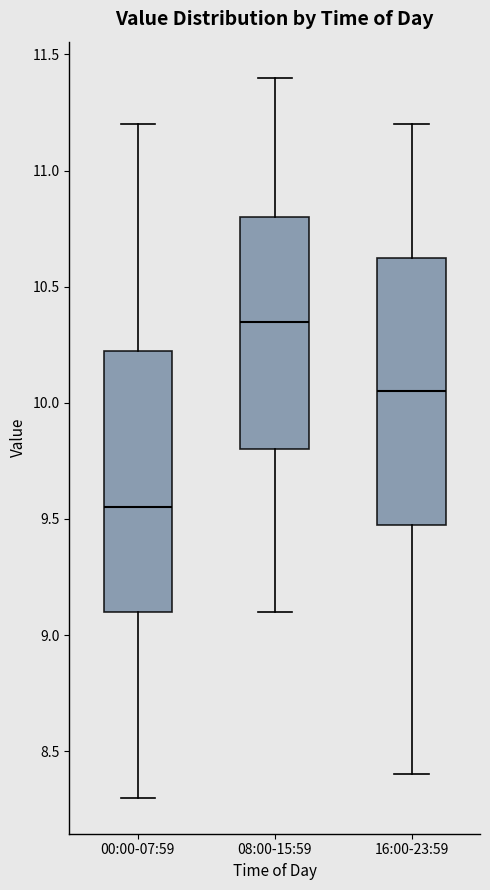

Reading left to right, read every box against the y-axis: the position of its median line, the range the box covers, and the ends of its whiskers. The values are not printed on the chart, so give them approximately, as read against the axis.

00:00-07:59: median 9.55, box 9.10 to 10.25, whiskers 8.30 to 11.20
08:00-15:59: median 10.35, box 9.80 to 10.80, whiskers 9.10 to 11.40
16:00-23:59: median 10.05, box 9.50 to 10.65, whiskers 8.40 to 11.20